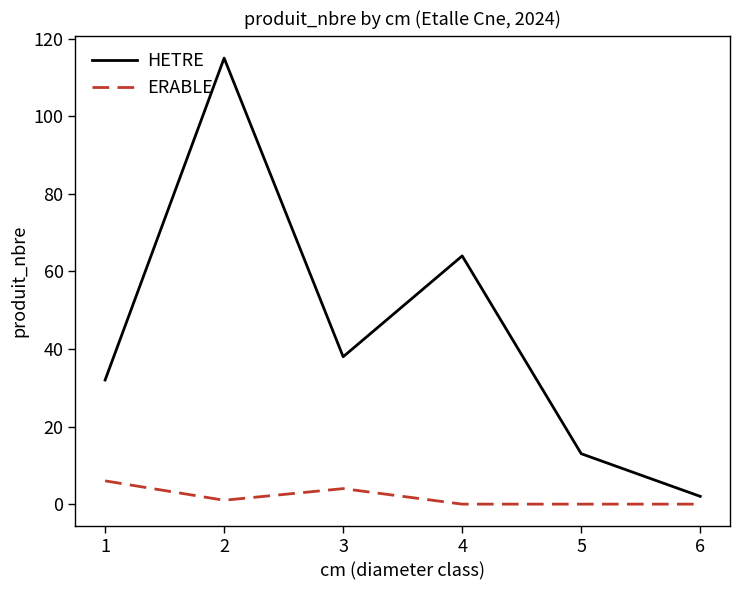

Reading left to right, extract all data points from this chart.

HETRE: 1=32	2=115	3=38	4=64	5=13	6=2
ERABLE: 1=6	2=1	3=4	4=0	5=0	6=0